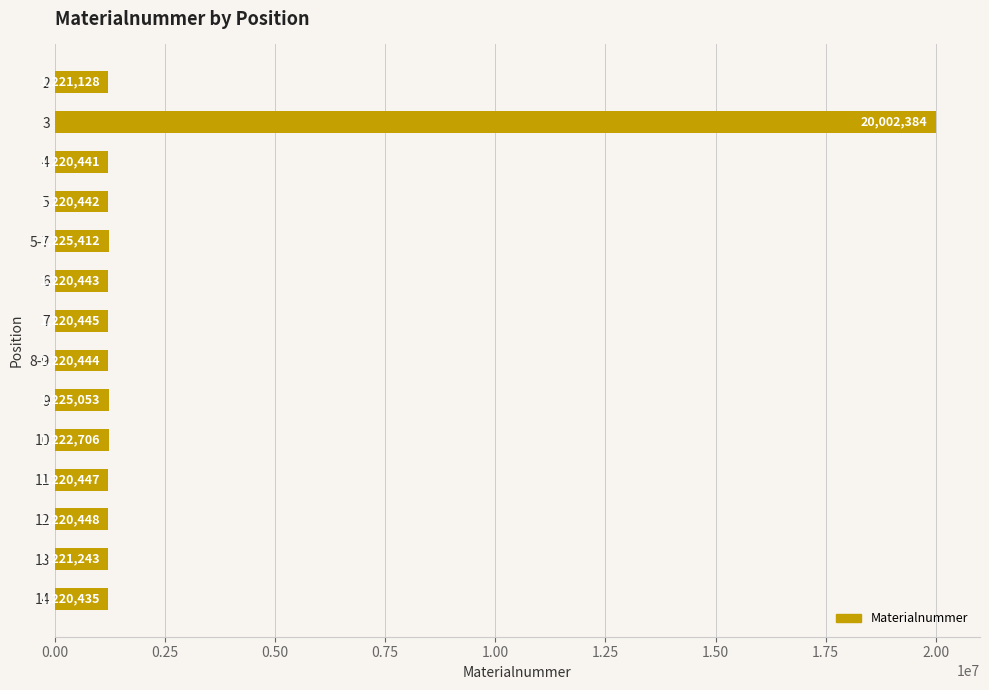

Between 6 and 14, which is larger?

6